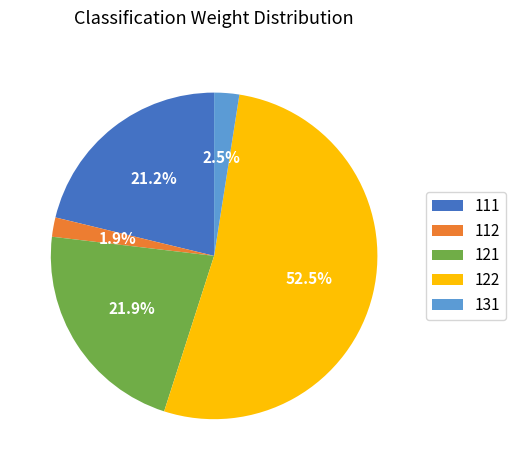

Approximately how many times larger is the value at 121 compared to 112?

11.5